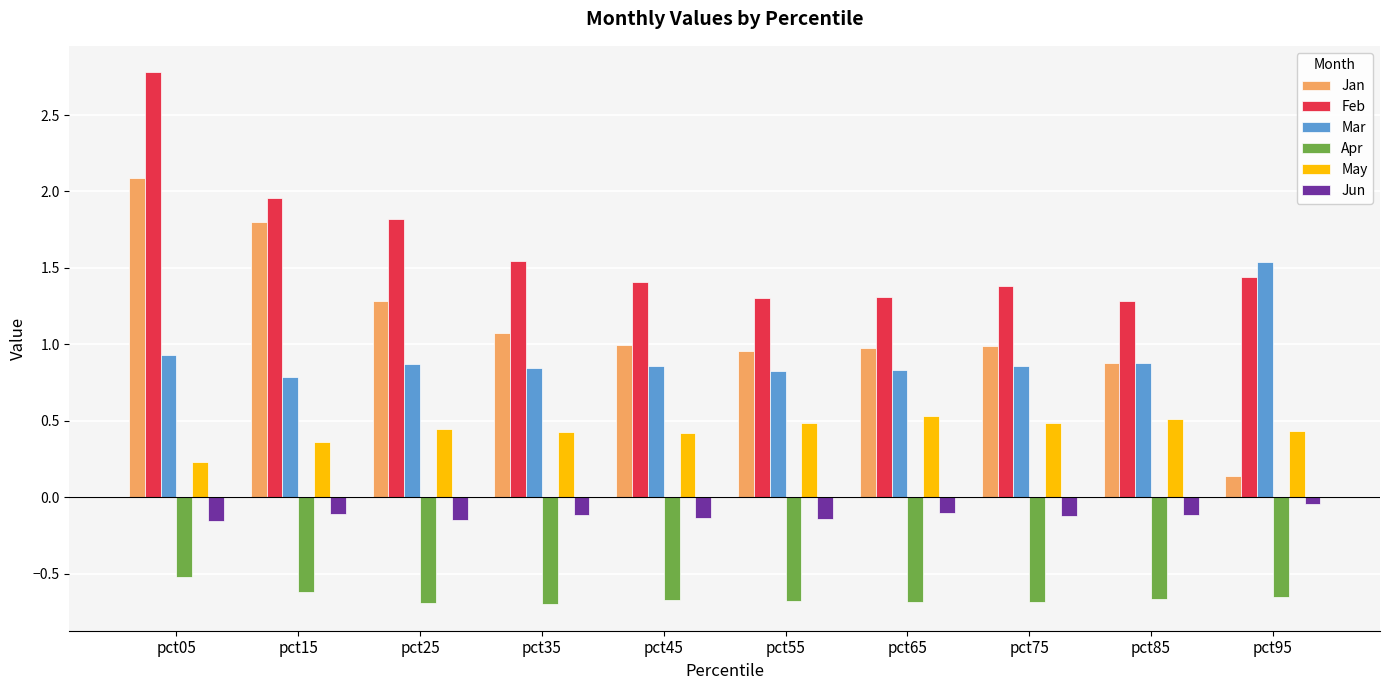

Is it true that Feb equals 2.0 at pct65?

False